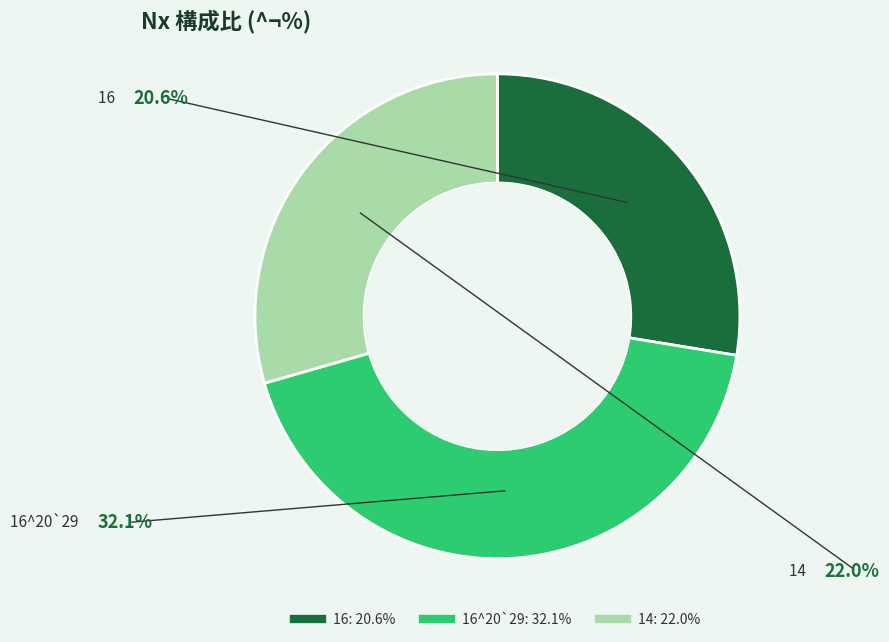

Does any single category account for the majority?

No